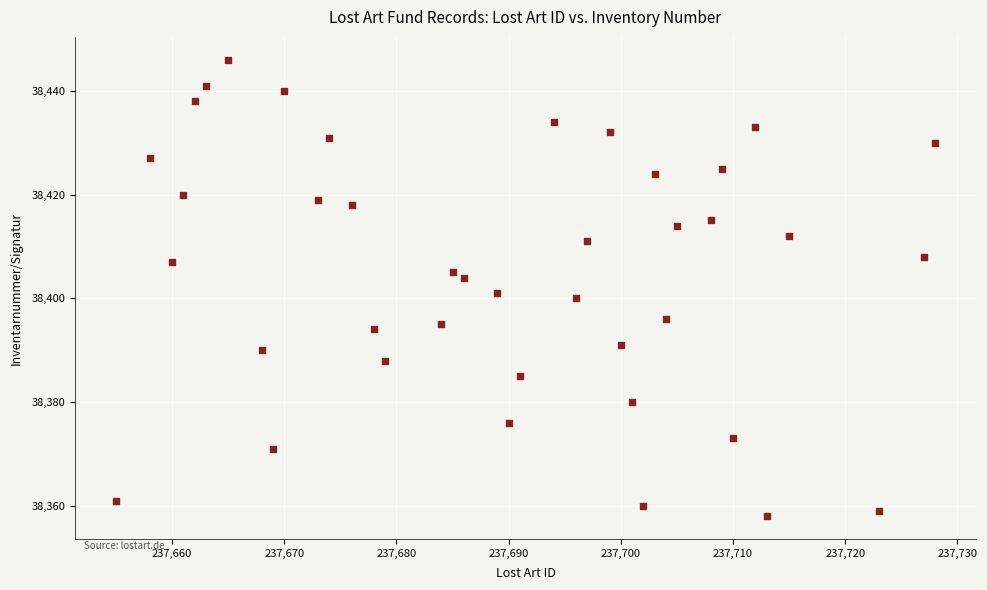

What is the range of X values (max minus min)?

73